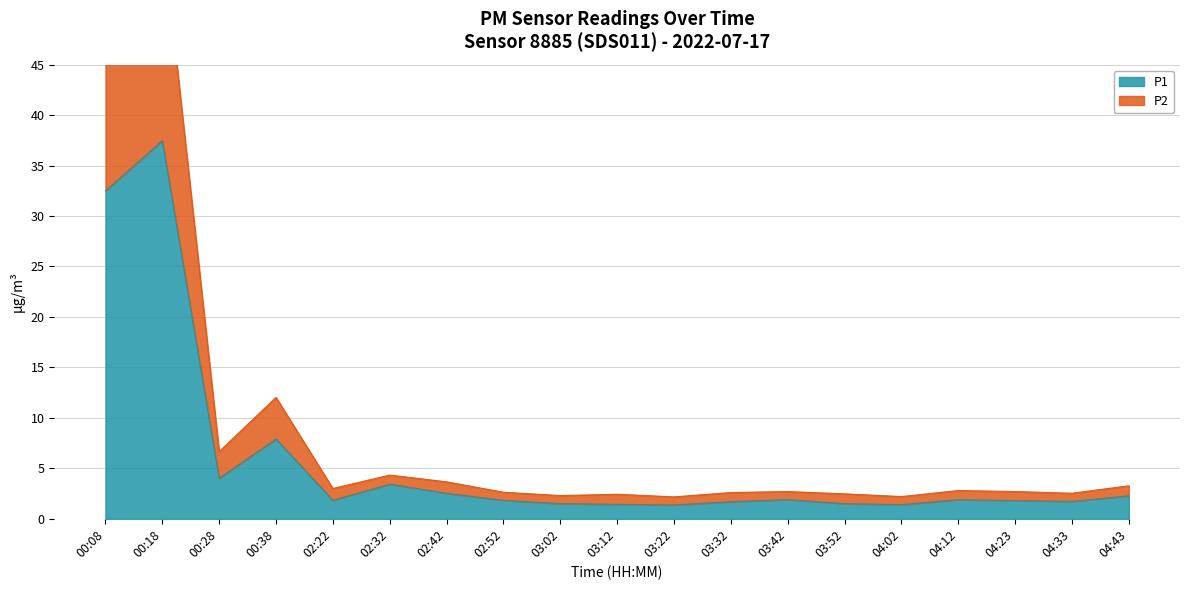

True or false: P1 and P2 intersect in this chart.

False